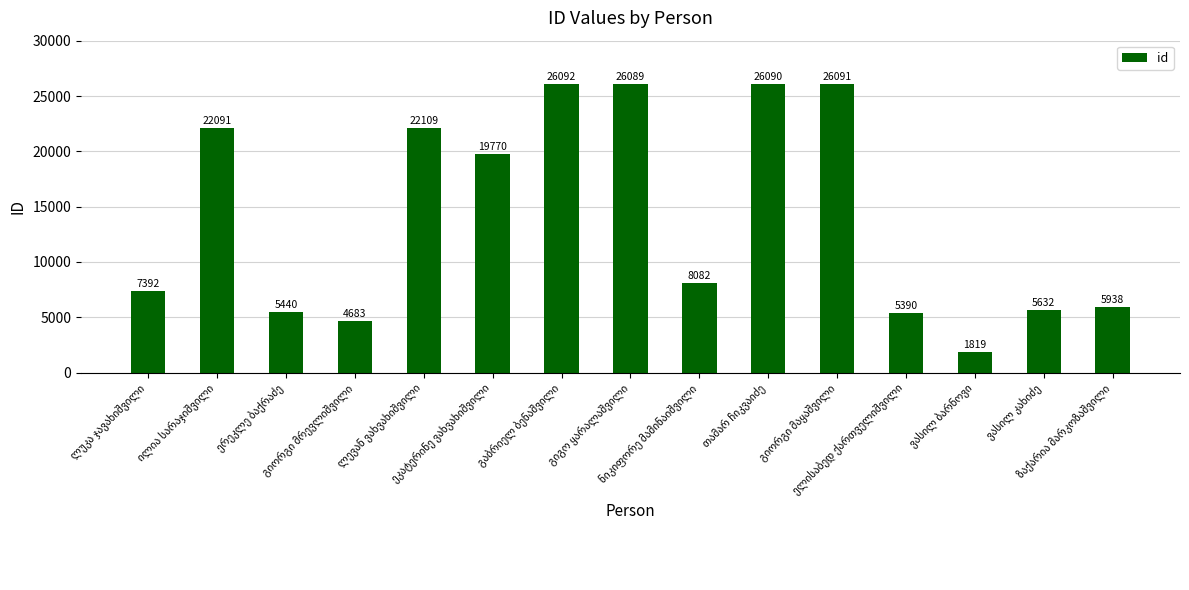

What is the difference between the second highest and second lowest values?

21408